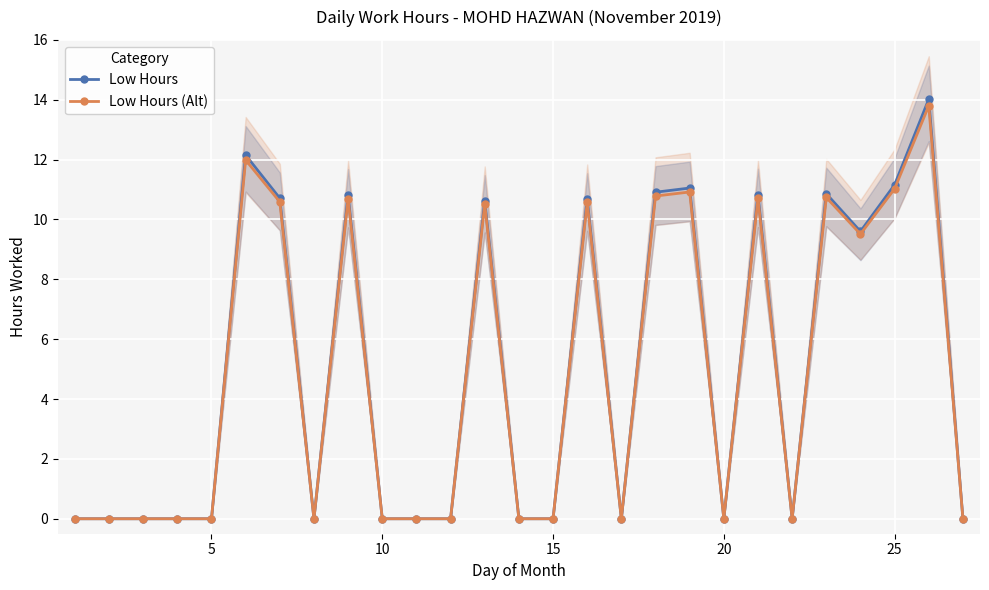

What is the sum of the Low Hours (Alt) values at 15 and 25?

11.0